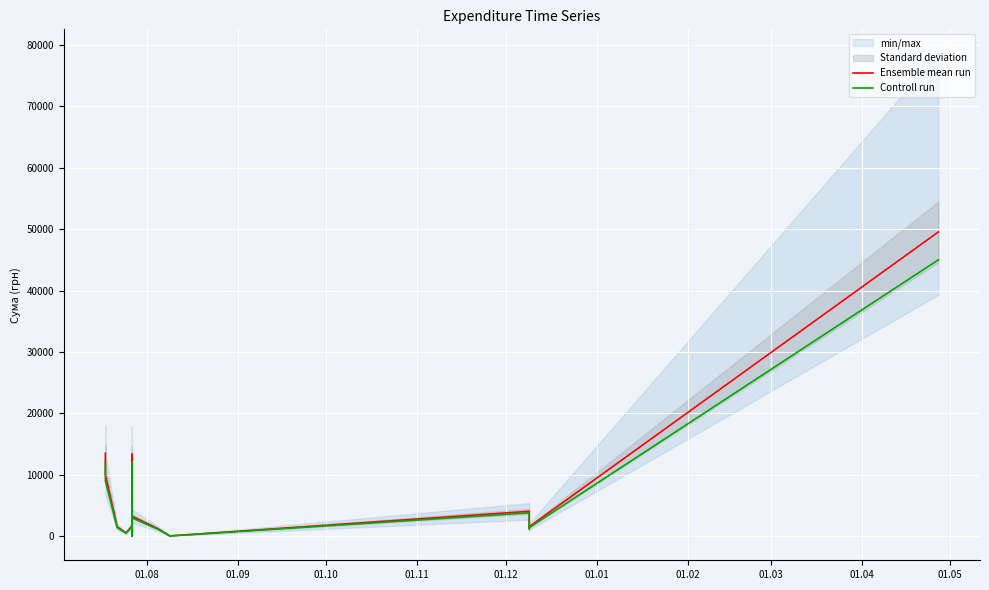

At how many categories does at least one series exceed 44721?

1